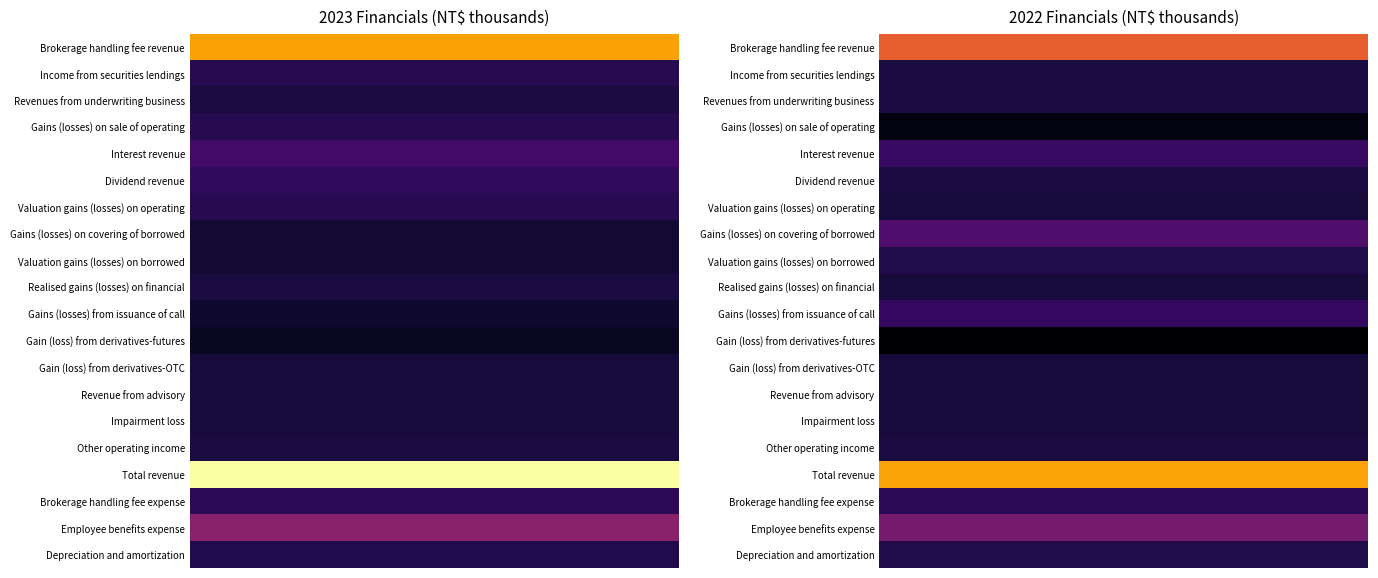

At which label does Valuation gains (losses) on operating reach its minimum?

1